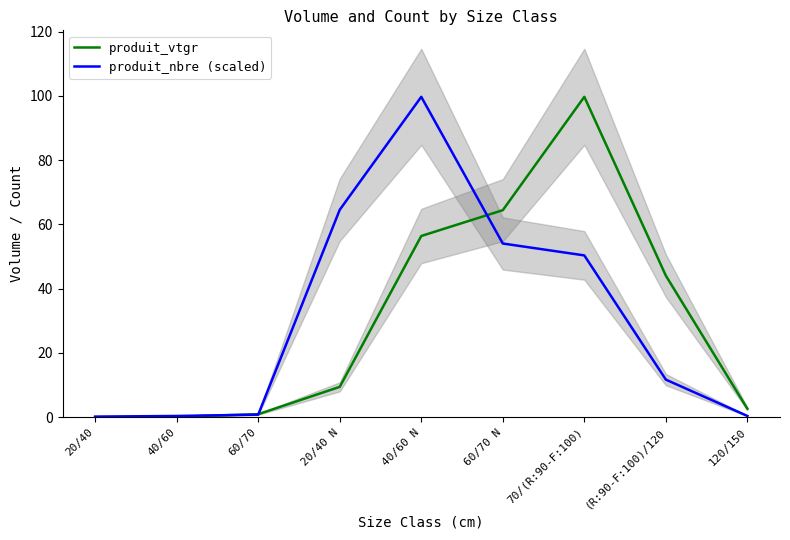

Reading left to right, extract all data points from this chart.

produit_vtgr: 0.0	0.2	1.0	9.5	56.4	64.4	99.7	44.1	2.6
produit_nbre (scaled): 0.2	0.4	0.8	64.5	99.7	54.1	50.4	11.7	0.4